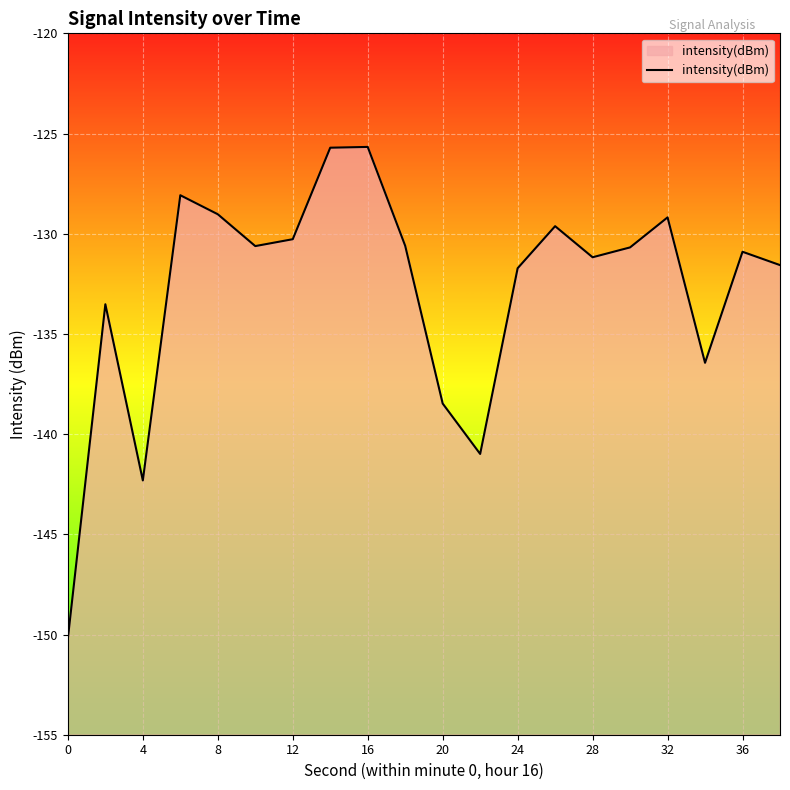

The value at 20 is -138.5. True or false?

True